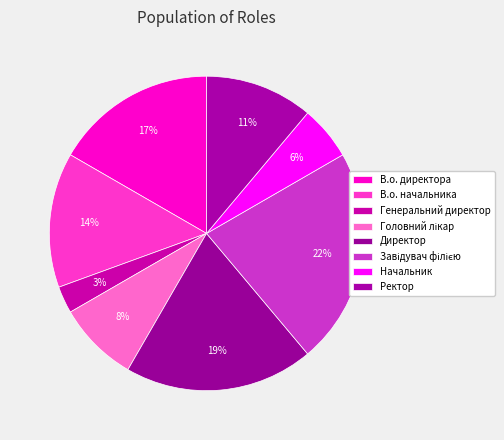

To the nearest percent, what percentage of the pie is Начальник?

6%